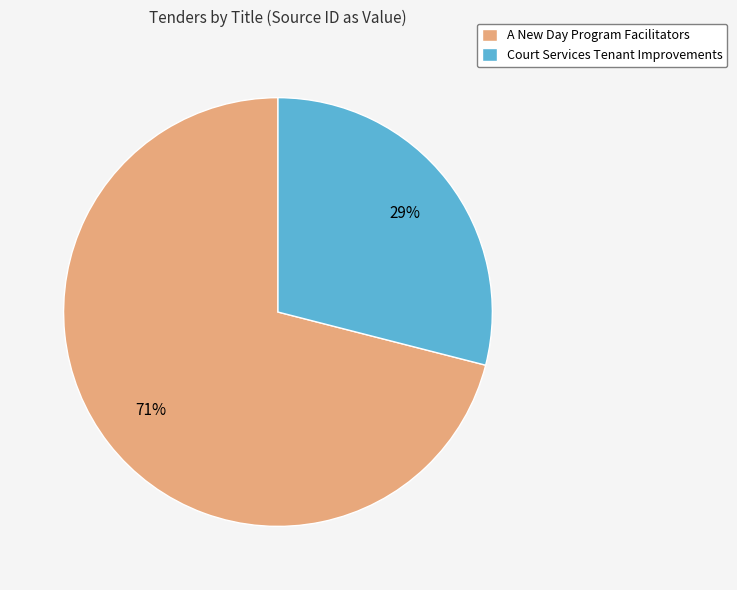

Rank the categories by value from highest to lowest.

A New Day Program Facilitators, Court Services Tenant Improvements